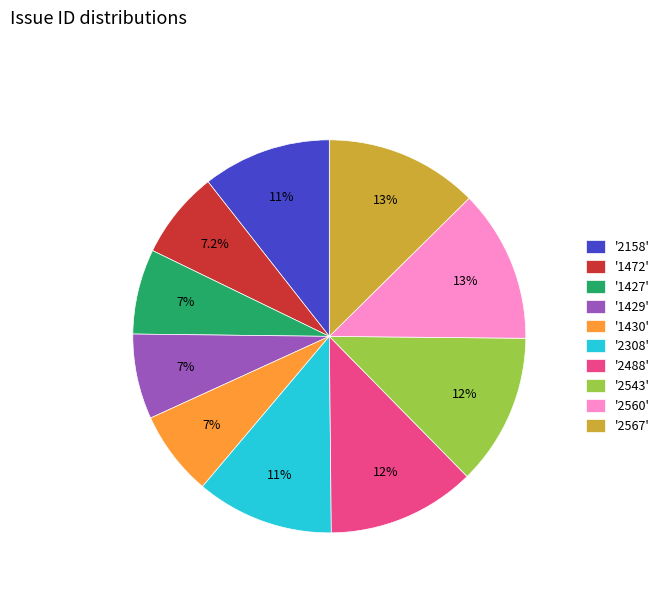

Does '2567' account for over 50% of the chart?

No